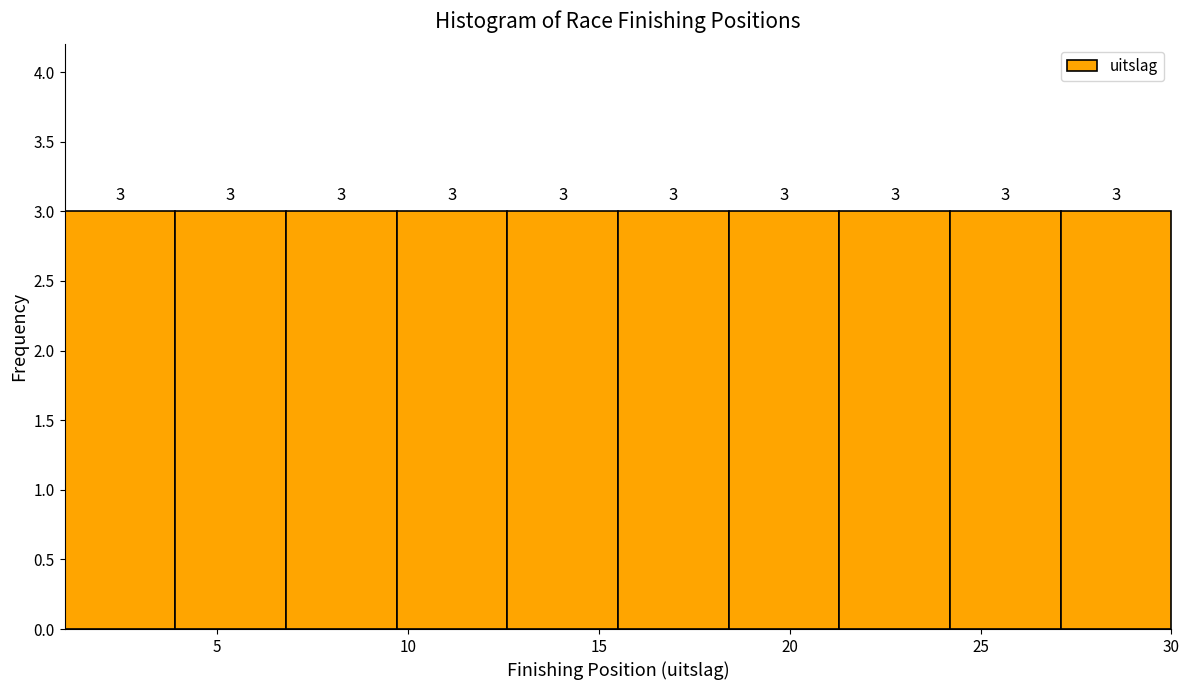

Reading left to right, transcribe this chart: for each bar, give the range it covers on the x-axis and its height. The bar edges are not printed on the chart, so give them approximately, as read against the axis.

1.0 to 3.9: 3
3.9 to 6.8: 3
6.8 to 9.7: 3
9.7 to 12.6: 3
12.6 to 15.5: 3
15.5 to 18.4: 3
18.4 to 21.3: 3
21.3 to 24.2: 3
24.2 to 27.1: 3
27.1 to 30.0: 3